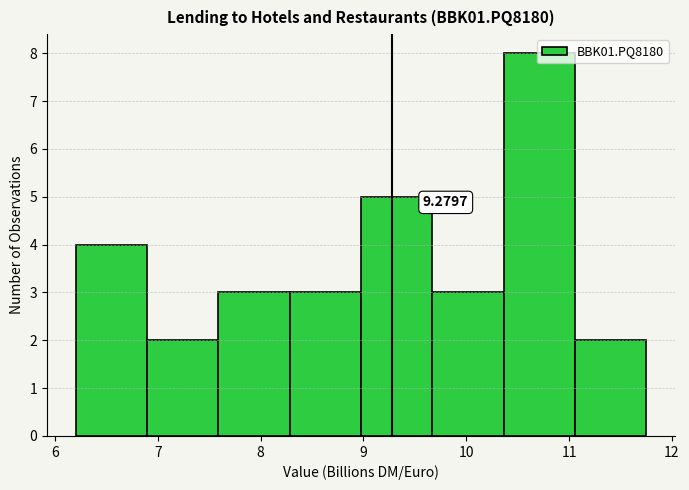

Over which range of the x-axis is the bar tallest?

10.4 to 11.1